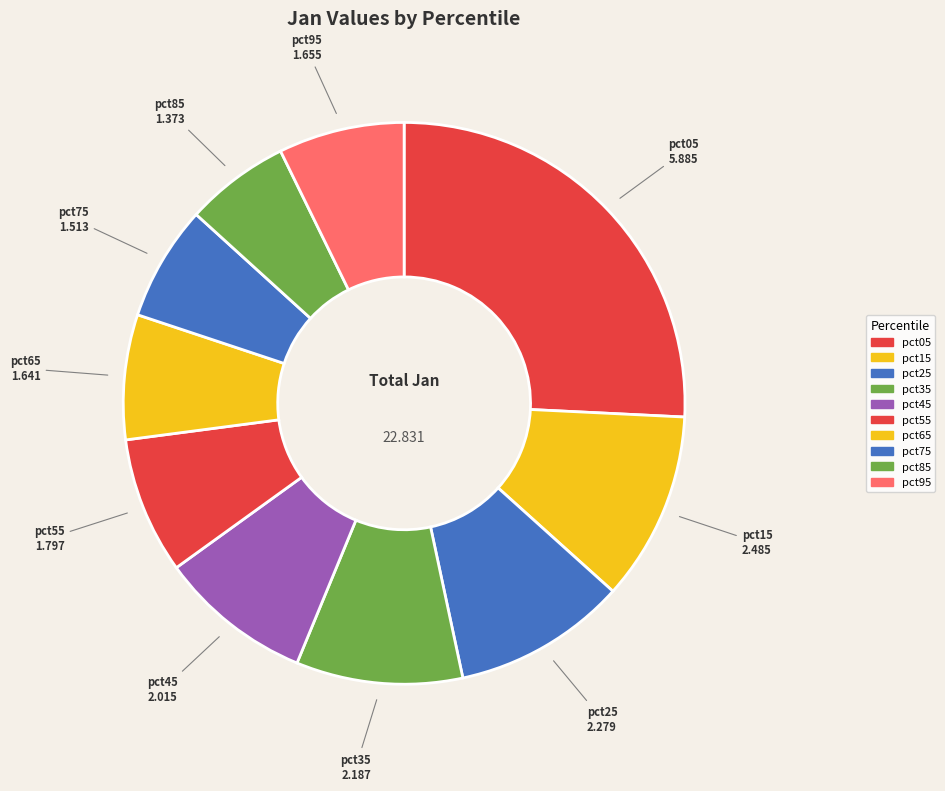

Is it true that pct45 is 9% of the pie?

True